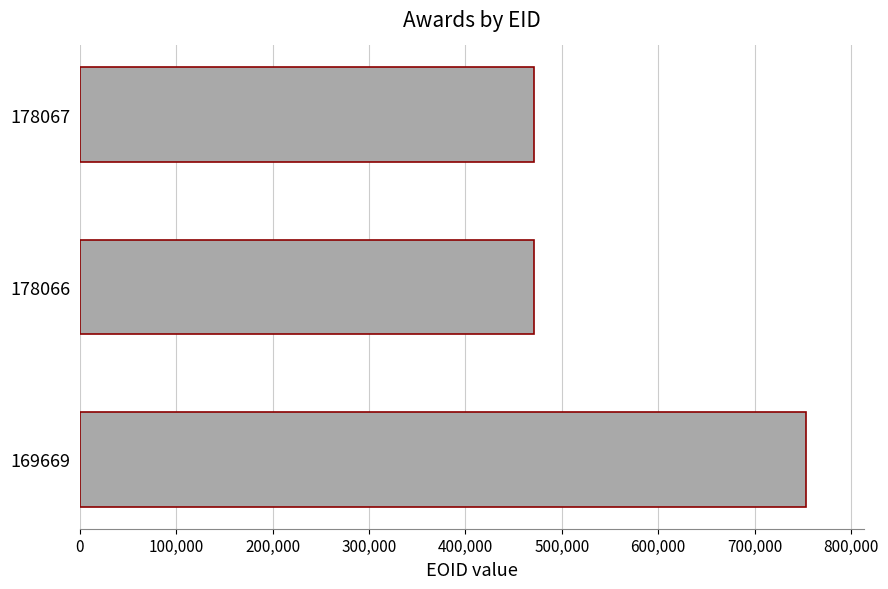

What is the minimum value shown in the chart?

471297